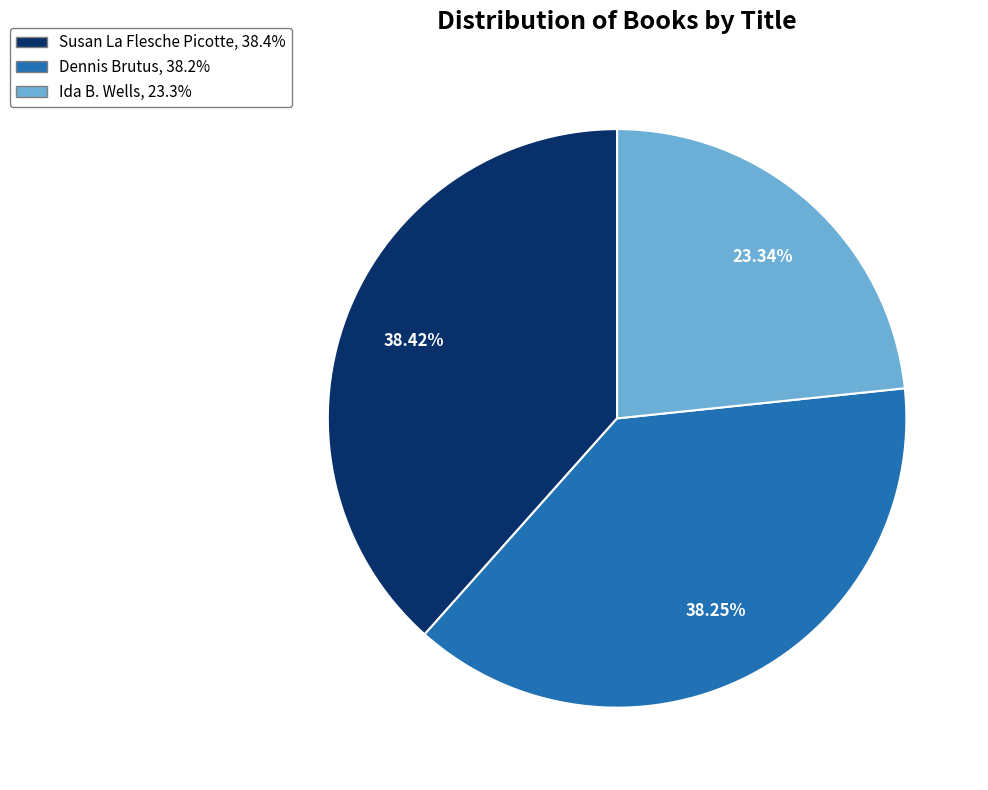

Which category has the smallest portion of the pie?

Ida B. Wells